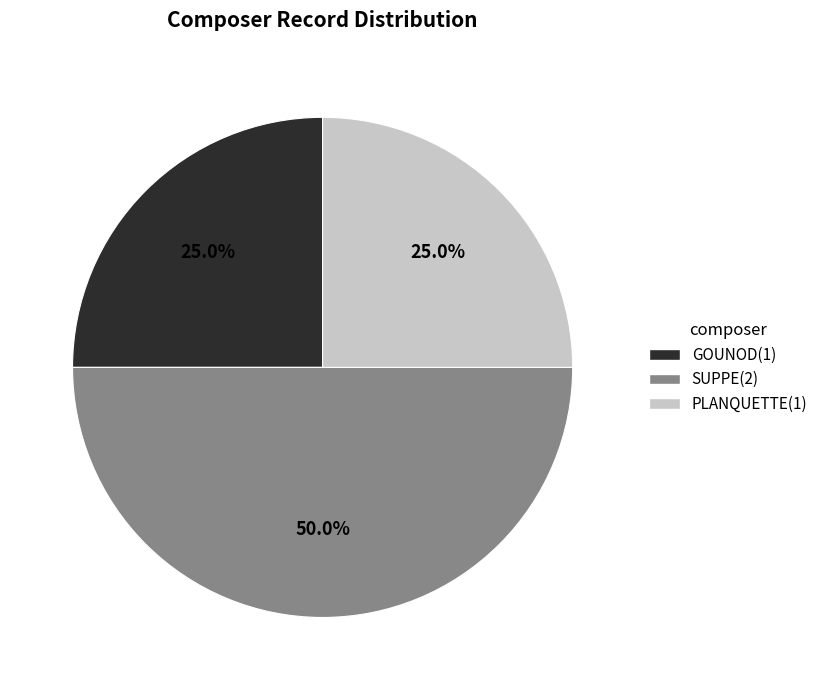

Combined, what portion of the pie is SUPPE and GOUNOD?

75.0%